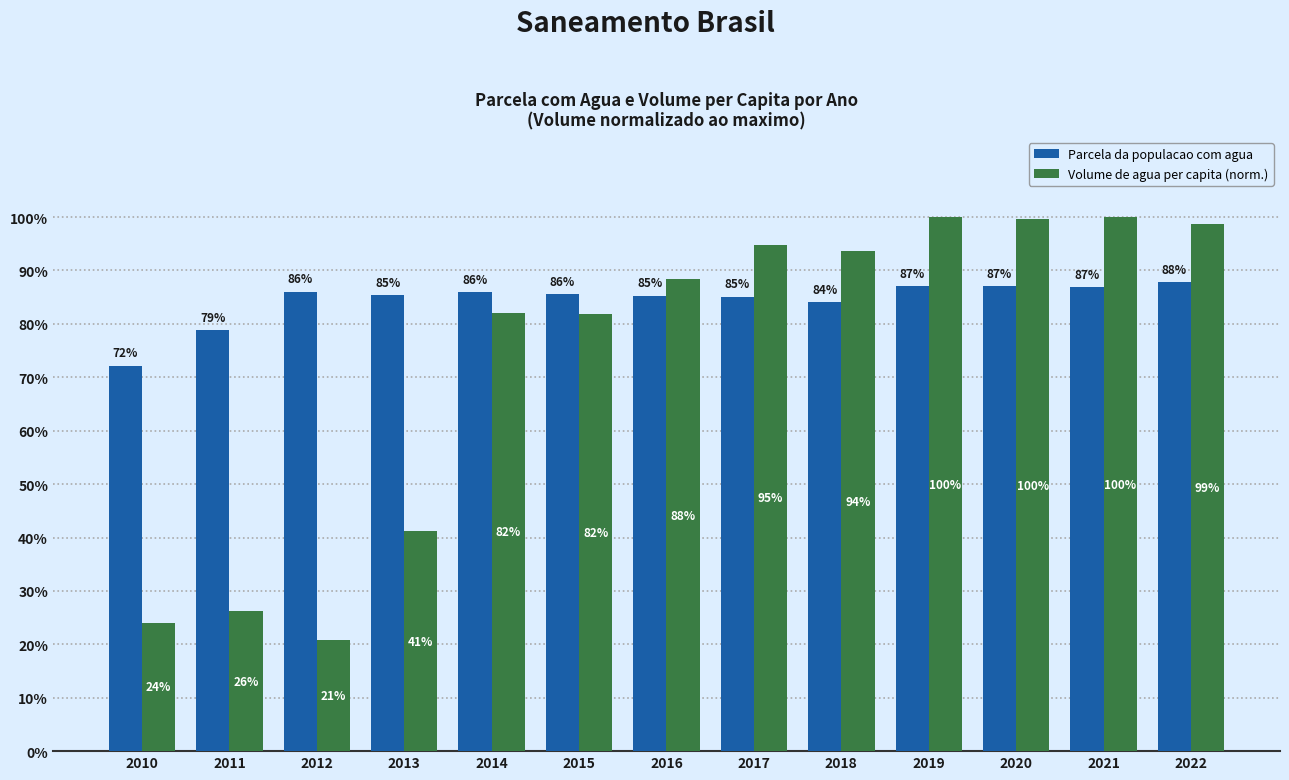

Are the bars grouped side by side (vs. stacked)?

Yes